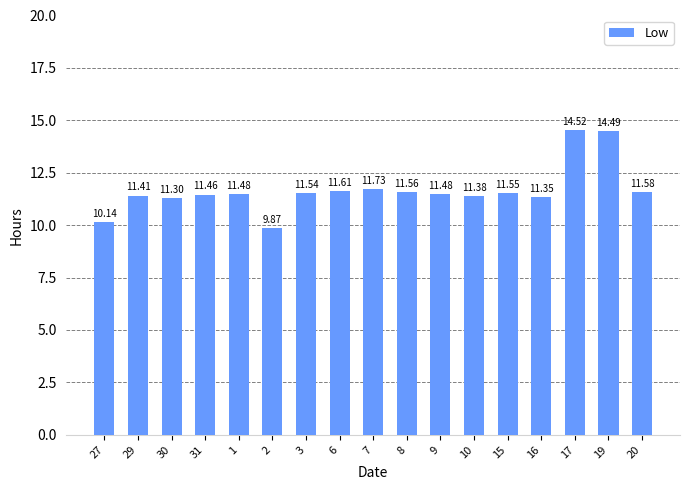

What is the sum of the values at 15 and 1?

23.0